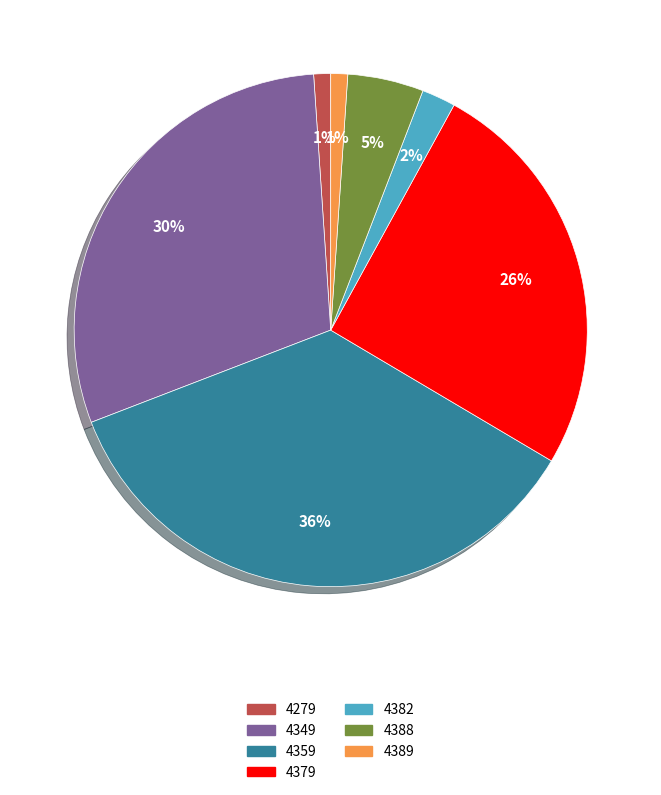

The 4379 slice represents 26% of the pie. True or false?

True